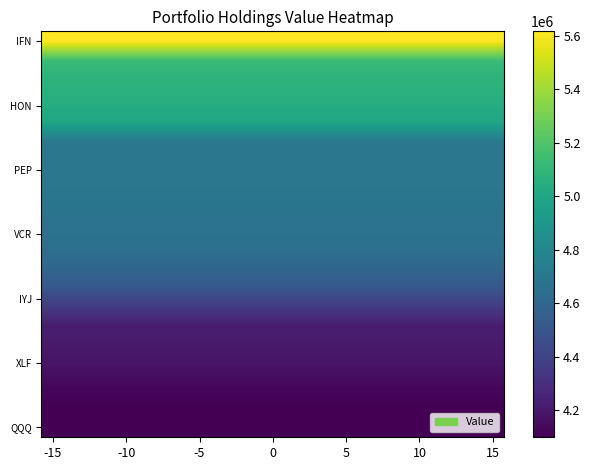

Which series has the largest total across all categories?

IFN